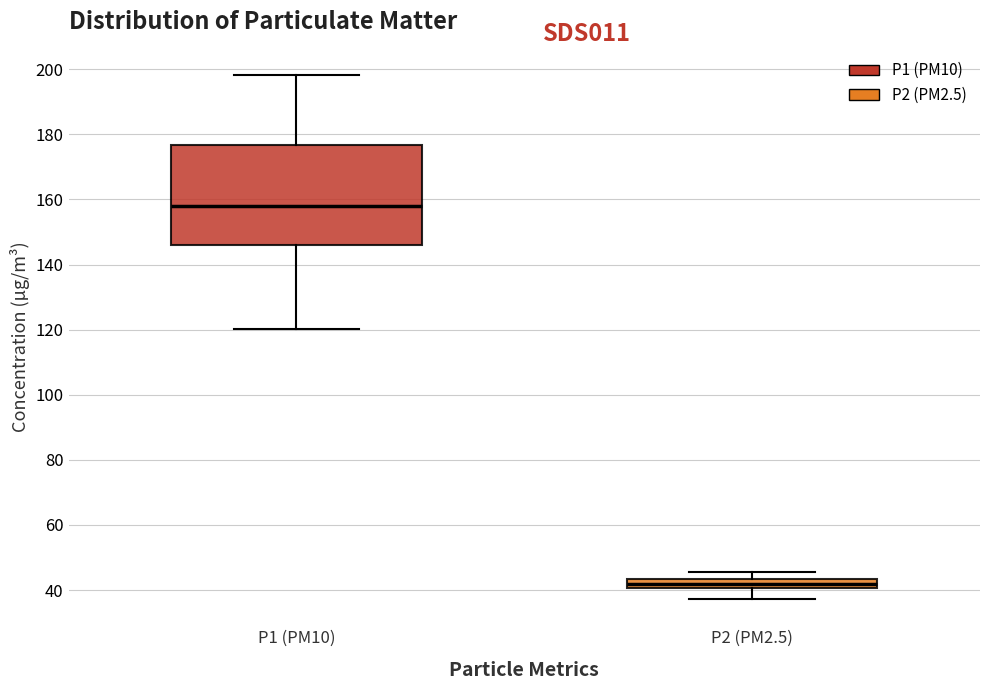

Which box has the lowest median line?

P2 (PM2.5)